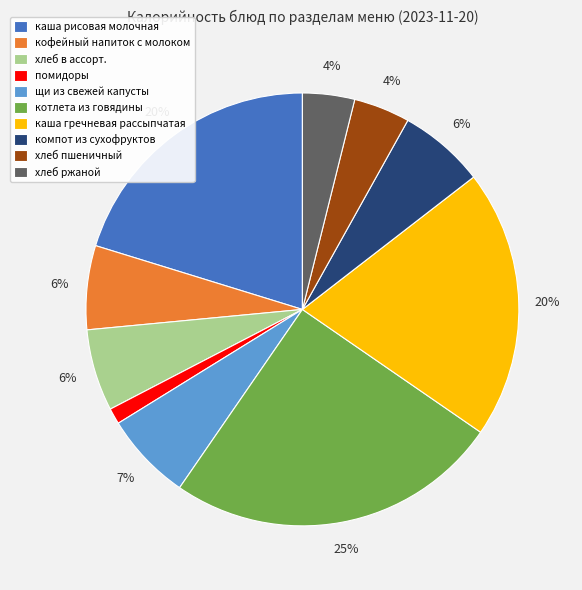

To the nearest percent, what portion does хлеб ржаной represent?

4%